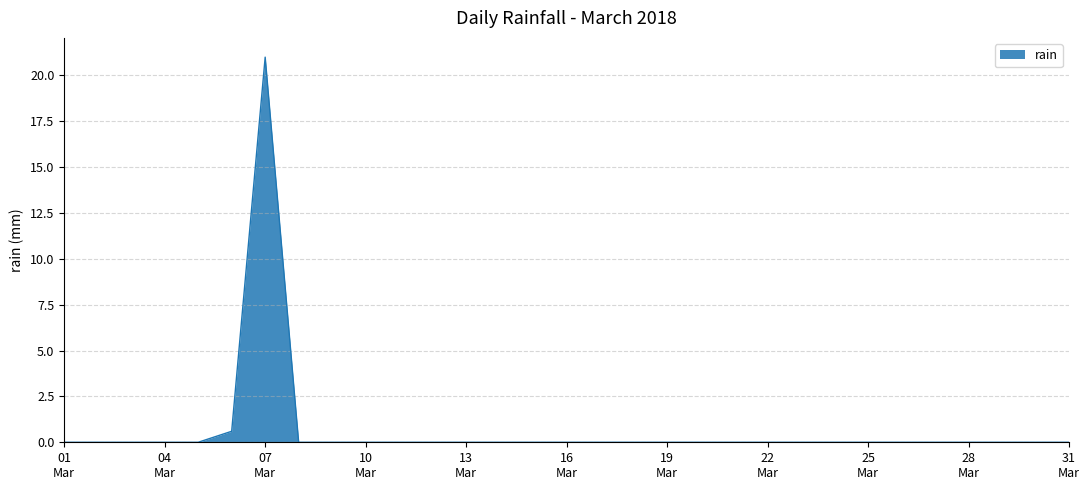

Does the chart display data point markers on the line(s)?

No